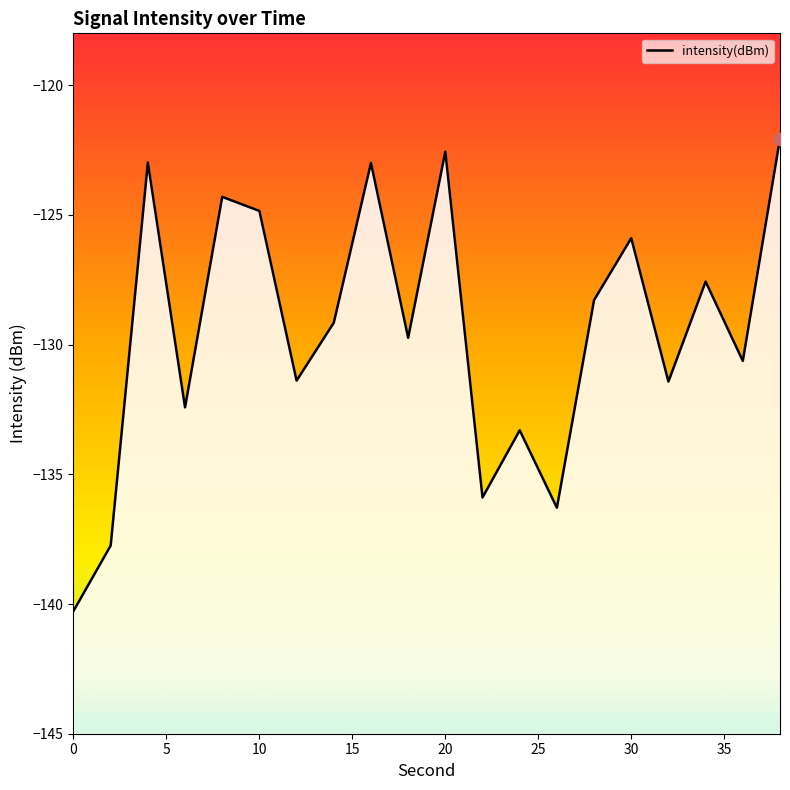

What is the change in value from 10 to 18?

-4.9